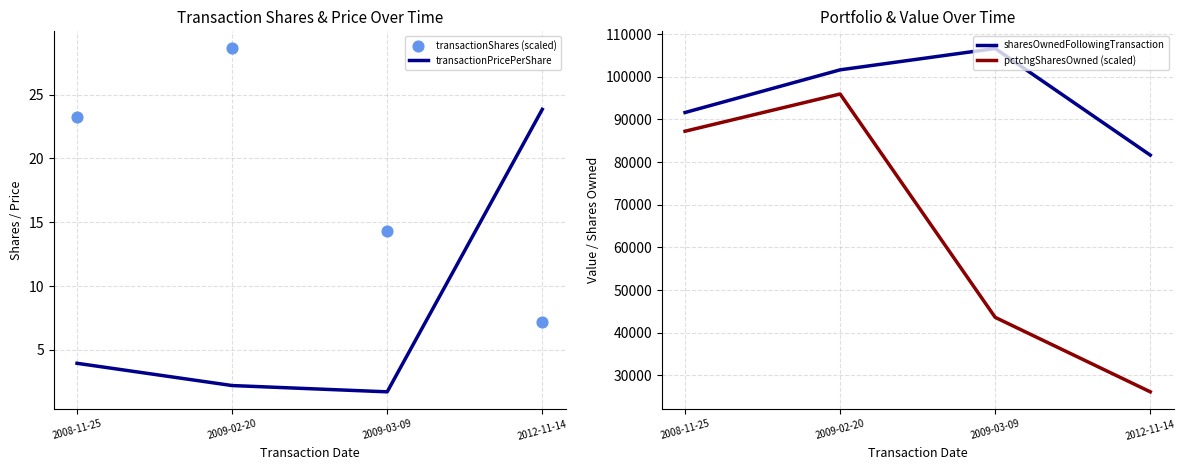

What is the total value across all series at 2009-02-20?

197605.0